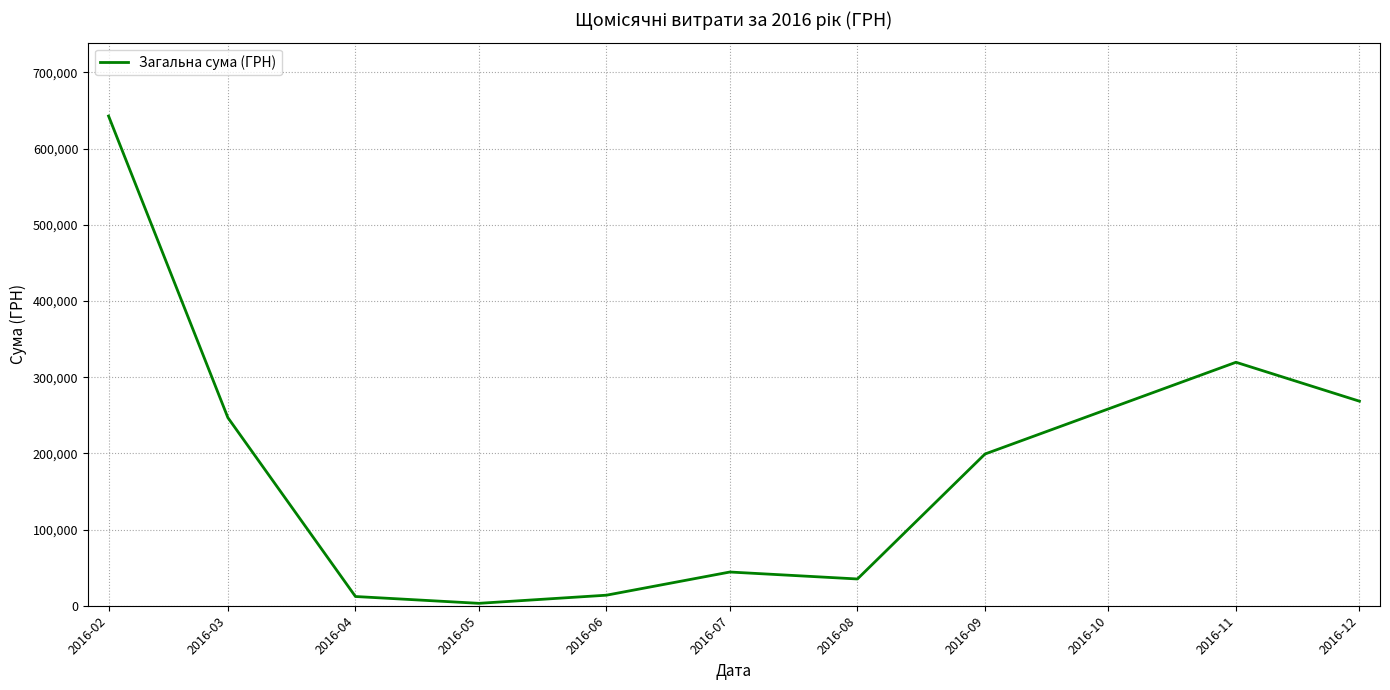

What is the ratio of the value at 2016-09 to the value at 2016-02?

0.3